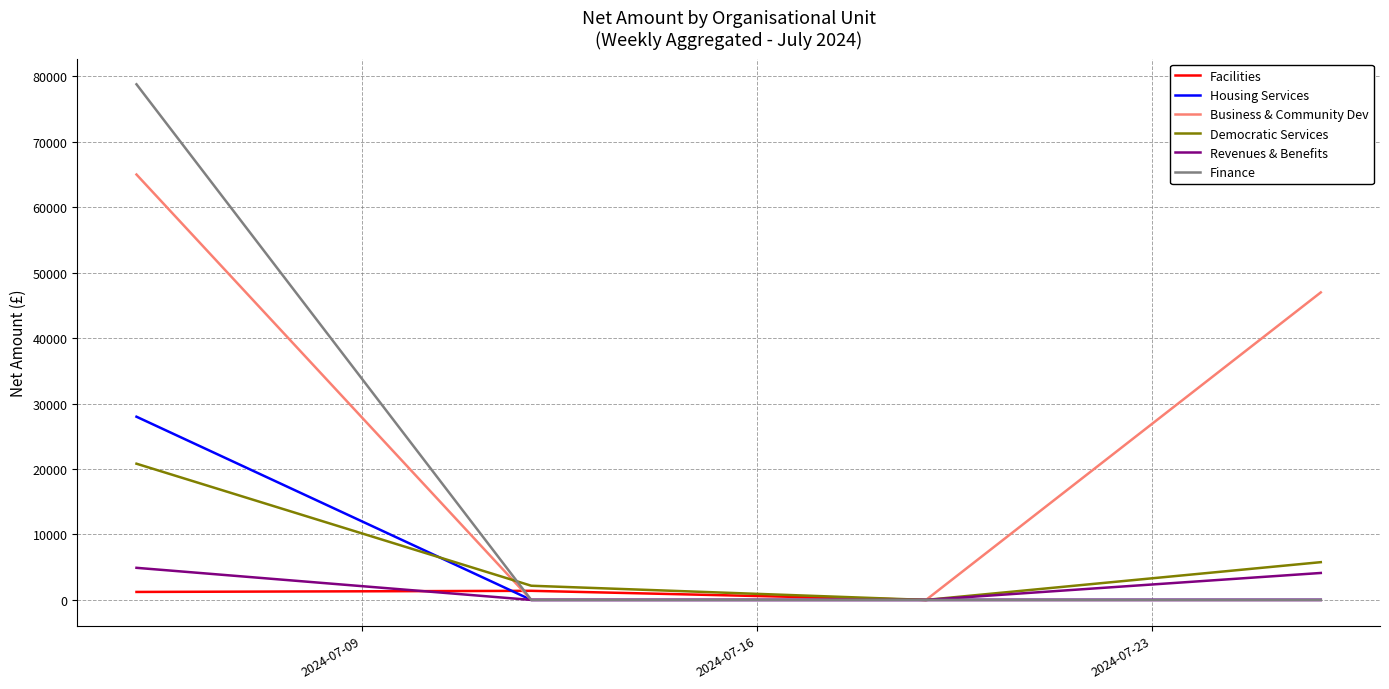

What is the highest value of the Finance series?

78804.5